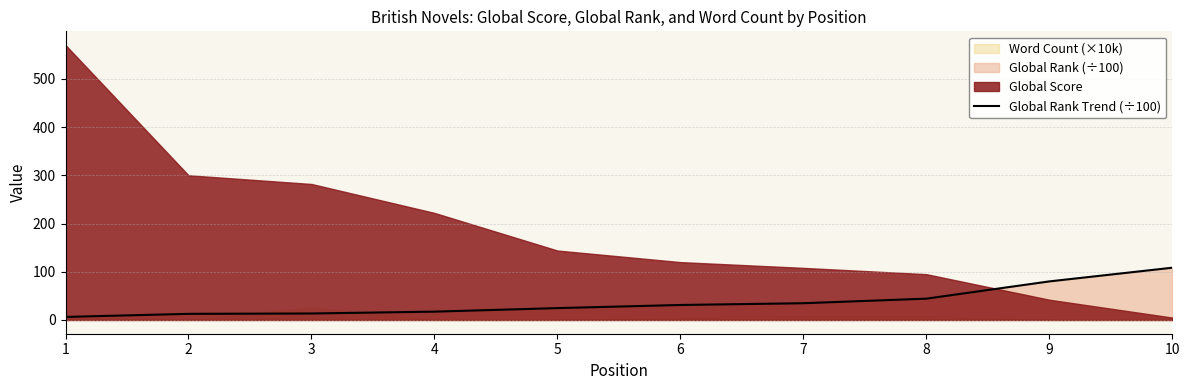

What is the value of the 8th point from the left?

44.2